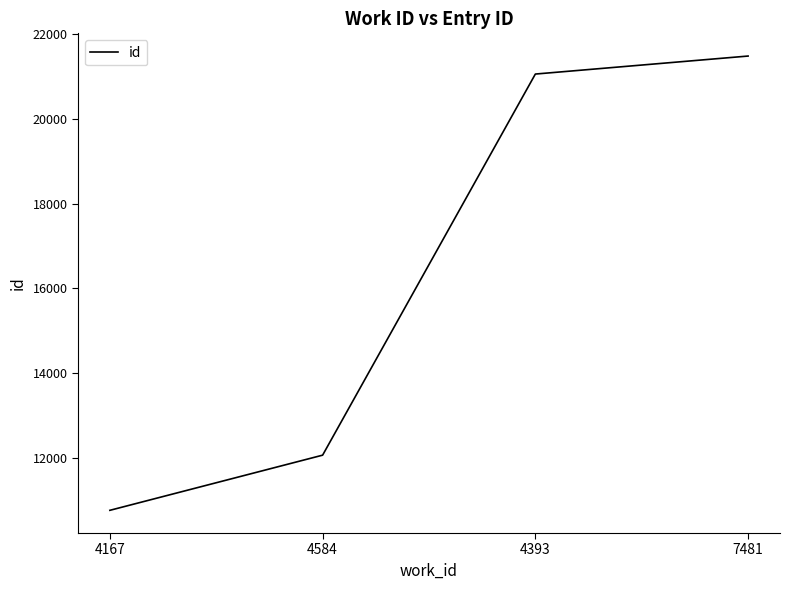

What is the smallest value displayed?

10761